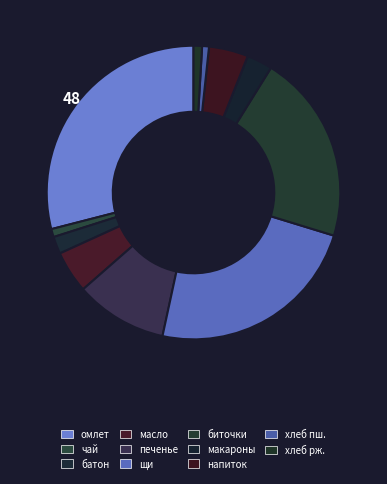

How many segments does this pie chart have?

11